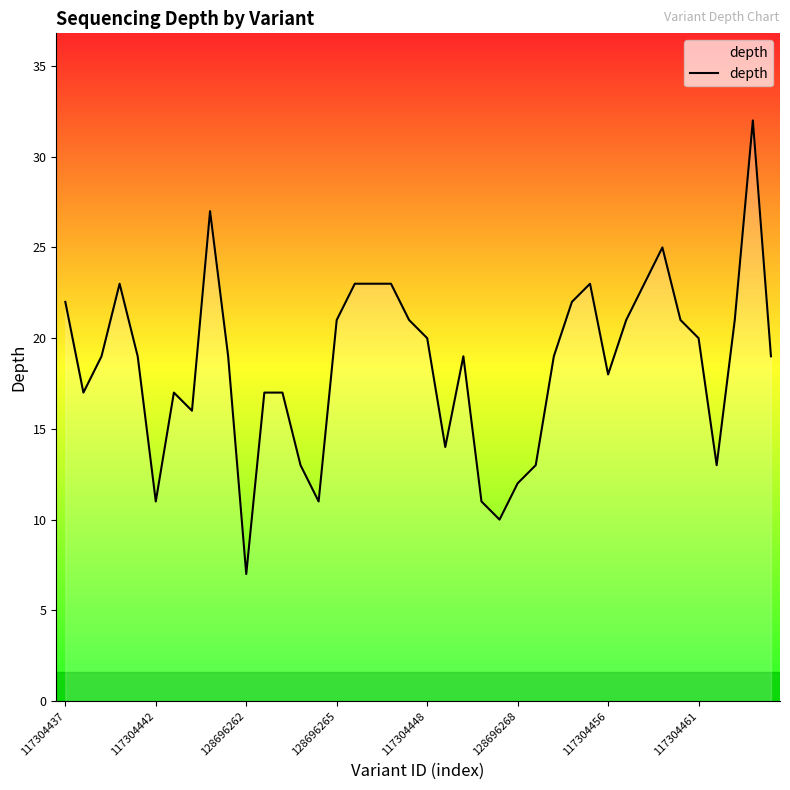

What is the maximum value shown in the chart?

32